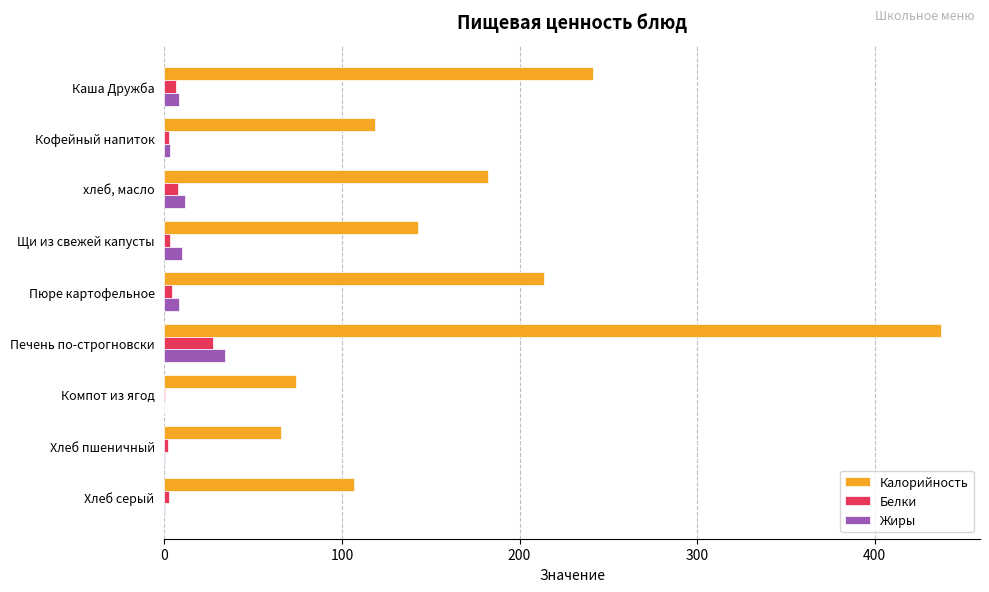

What is the average value of the Калорийность series?

175.9